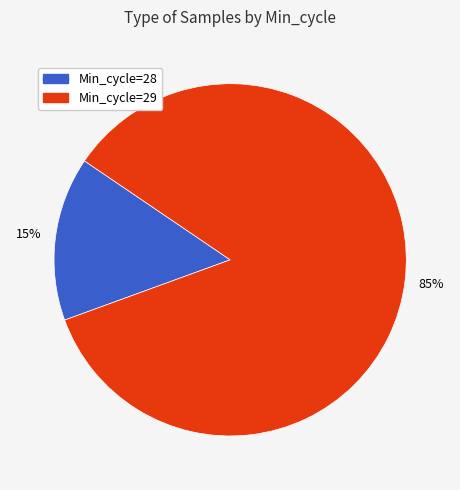

To the nearest percent, what is the difference between the largest and smallest slice percentages?

70%